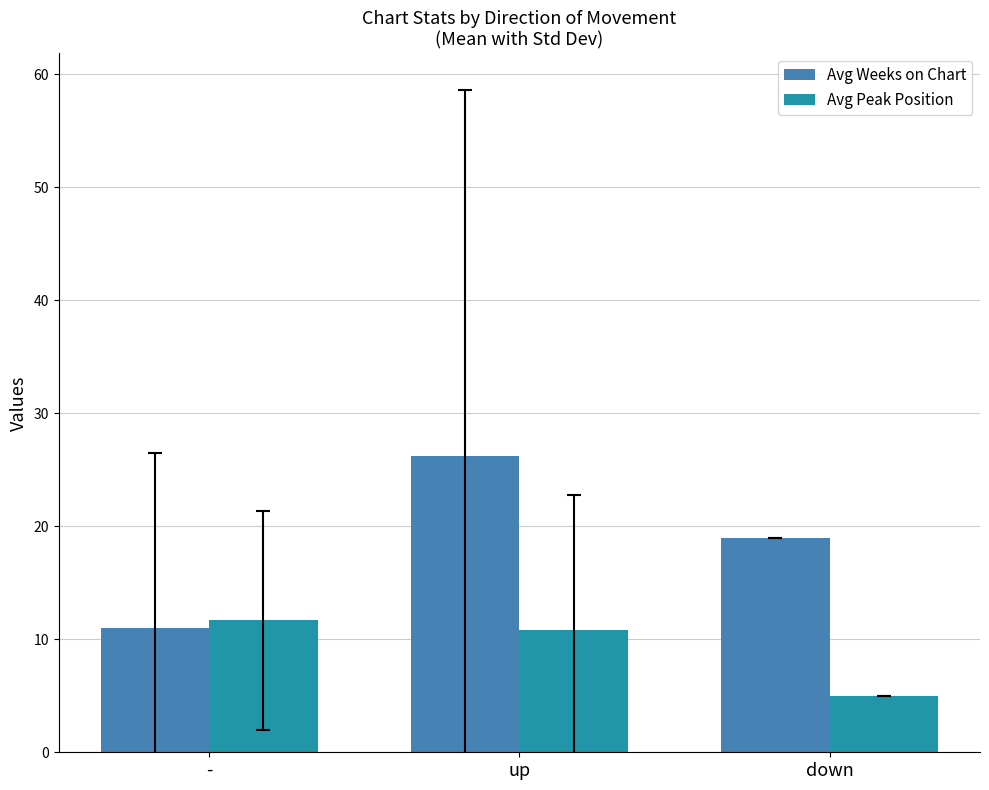

What is the average value of the Avg Weeks on Chart series?

18.7